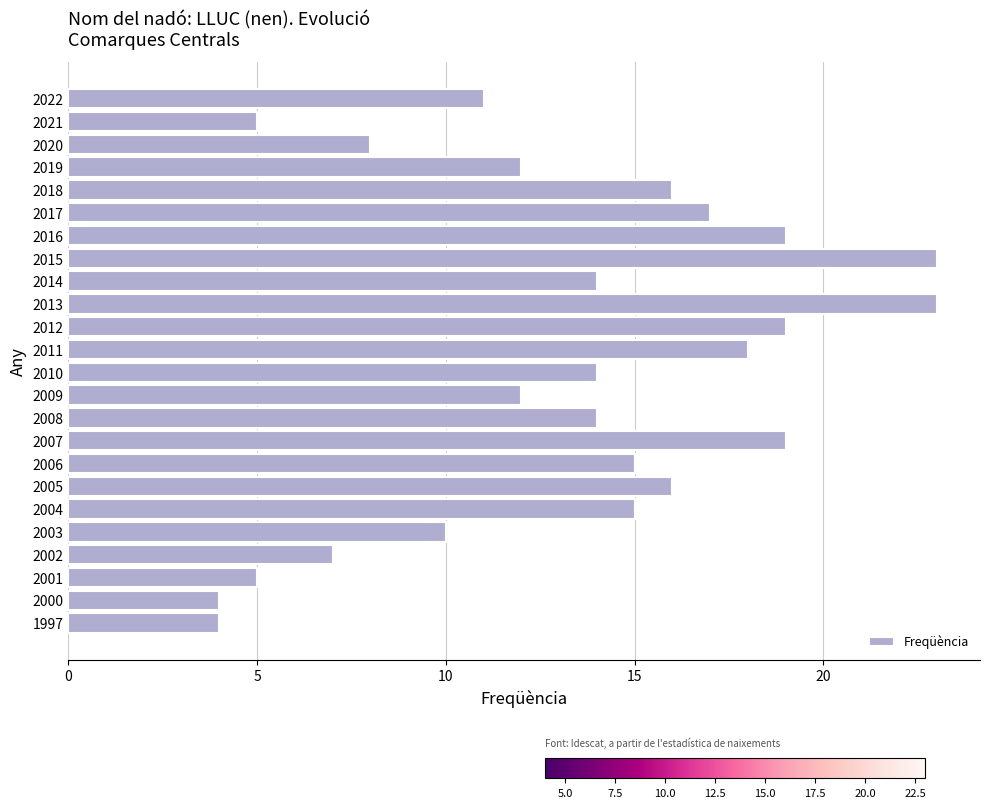

What is the difference between the maximum and minimum values?

19